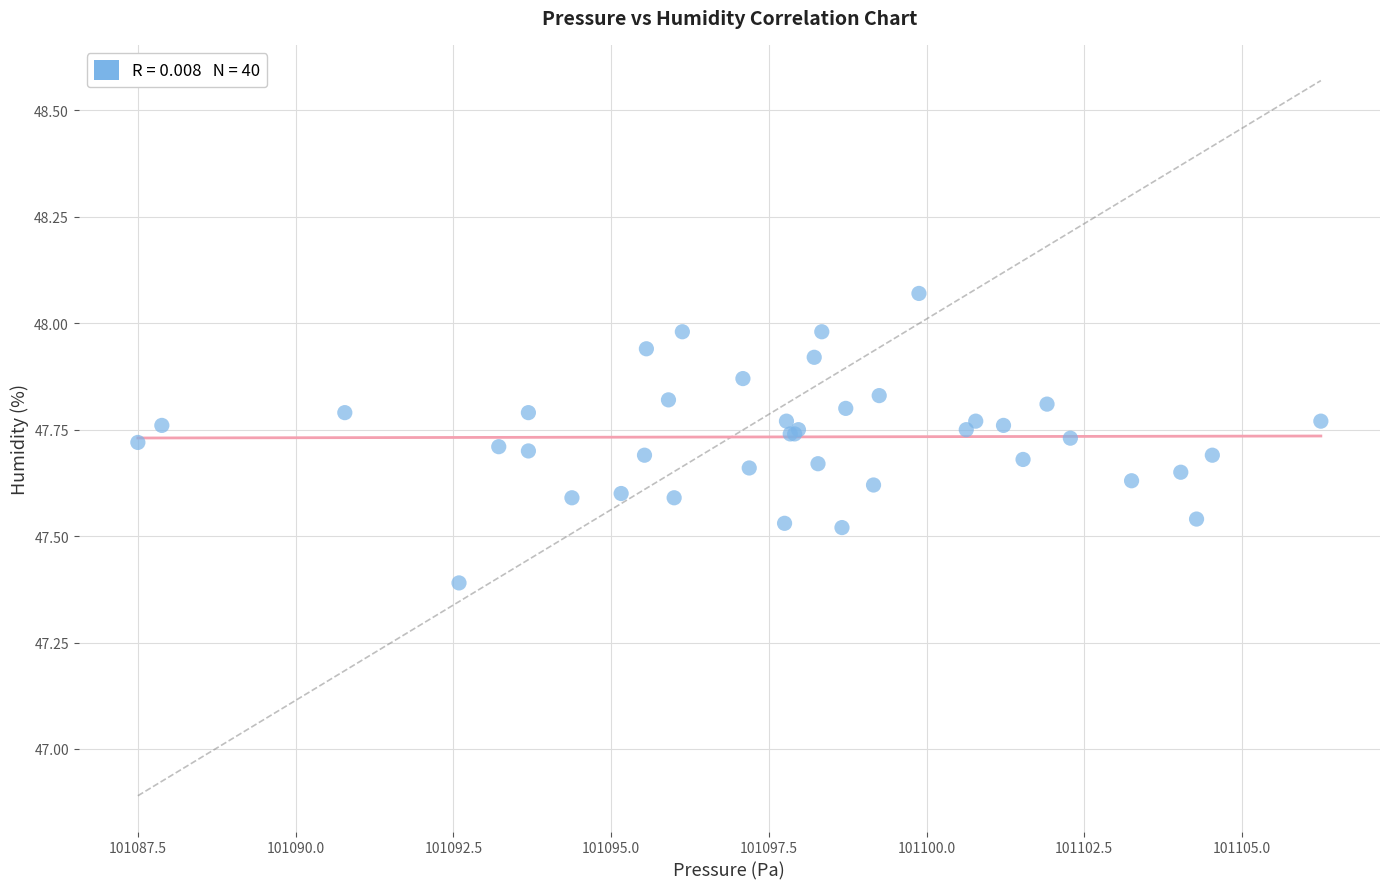

What Y value in the scatter plot is closest to 47?

47.4